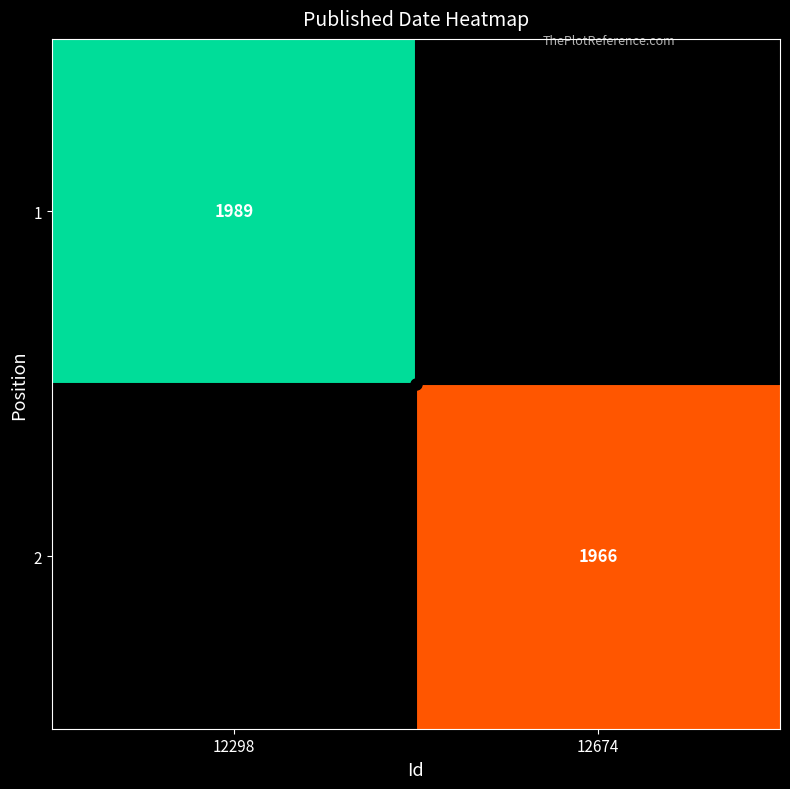

How many series are shown in this chart?

2